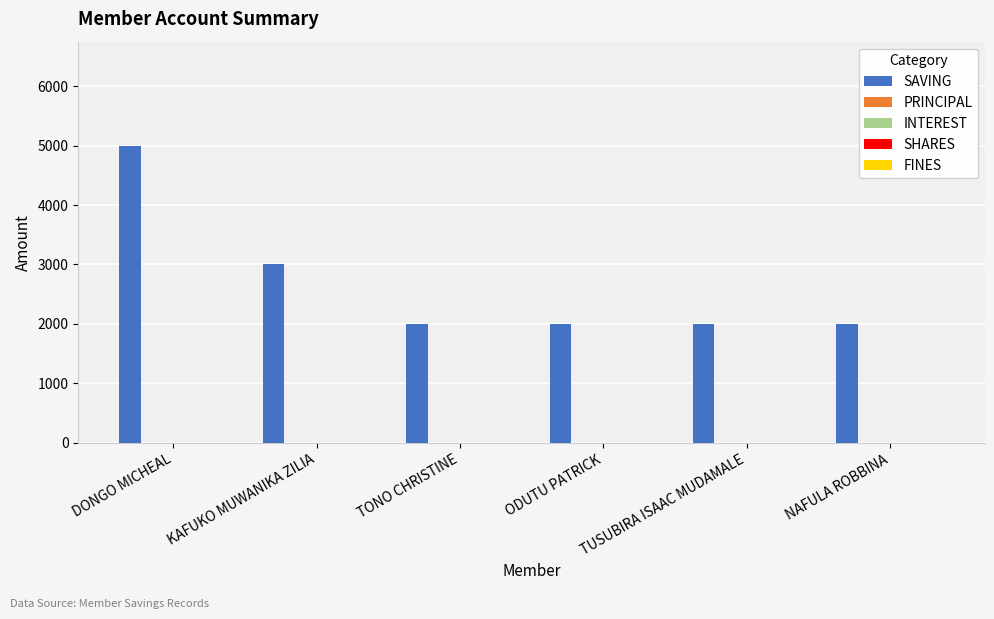

What is the minimum value shown in the chart?

2000